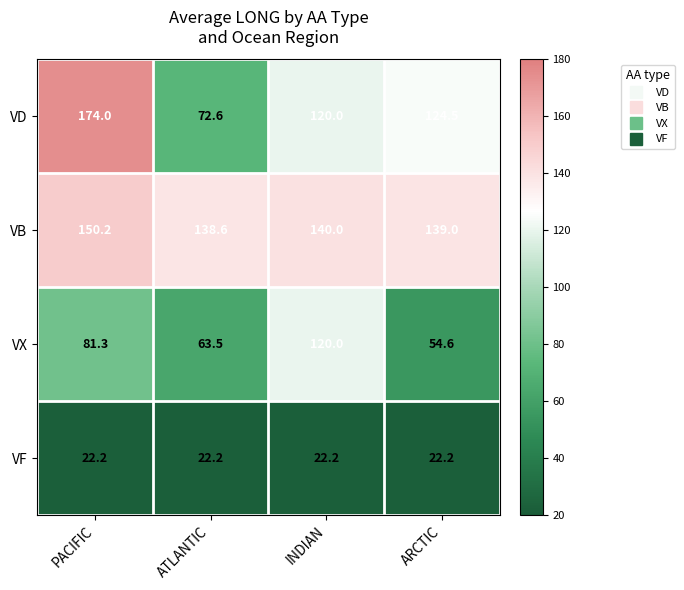

At how many categories does at least one series exceed 48?

4